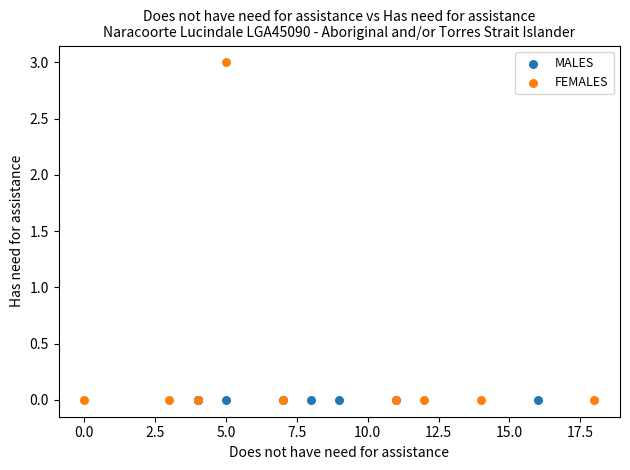

Which series contains the highest Y value?

FEMALES